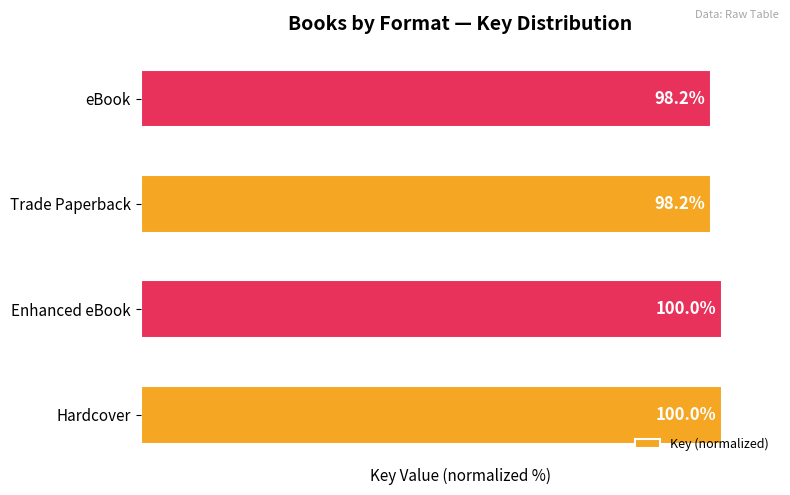

Which has a higher value, Enhanced eBook or eBook?

Enhanced eBook